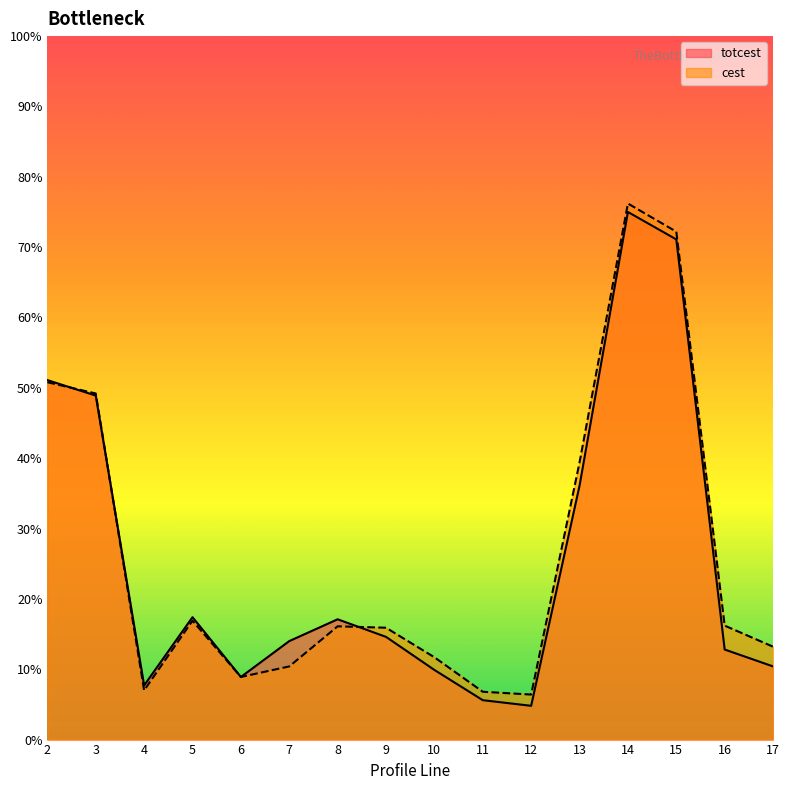

What is the sum of the cest values at 4 and 9?

22.9